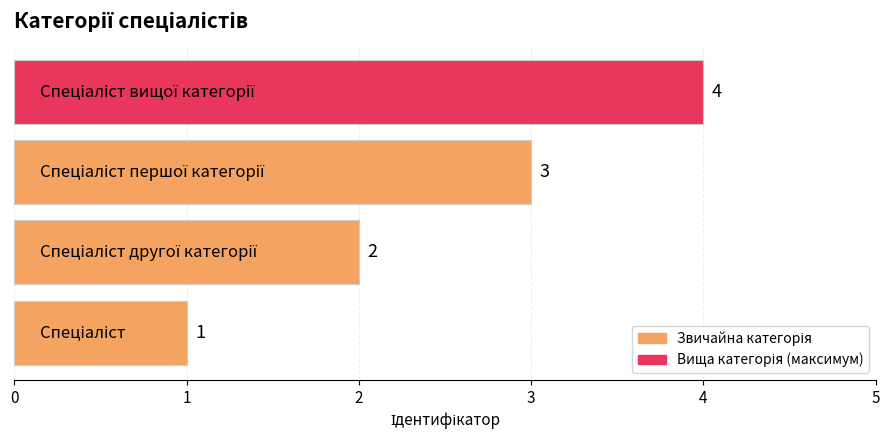

What is the difference between the maximum and minimum values?

3